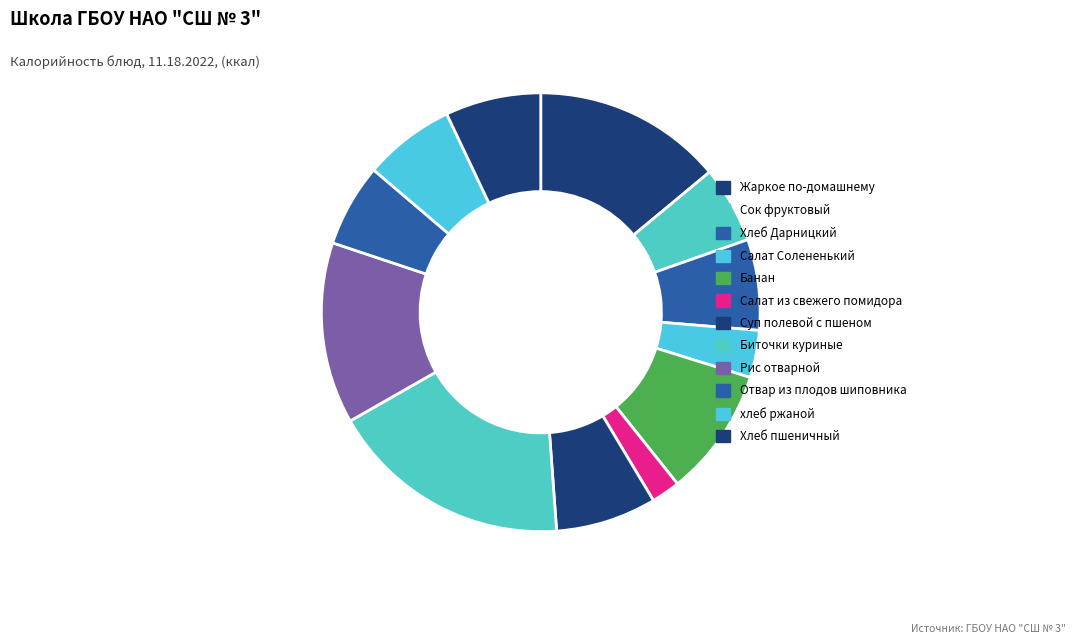

How much of the chart is everything except Банан?

90.5%